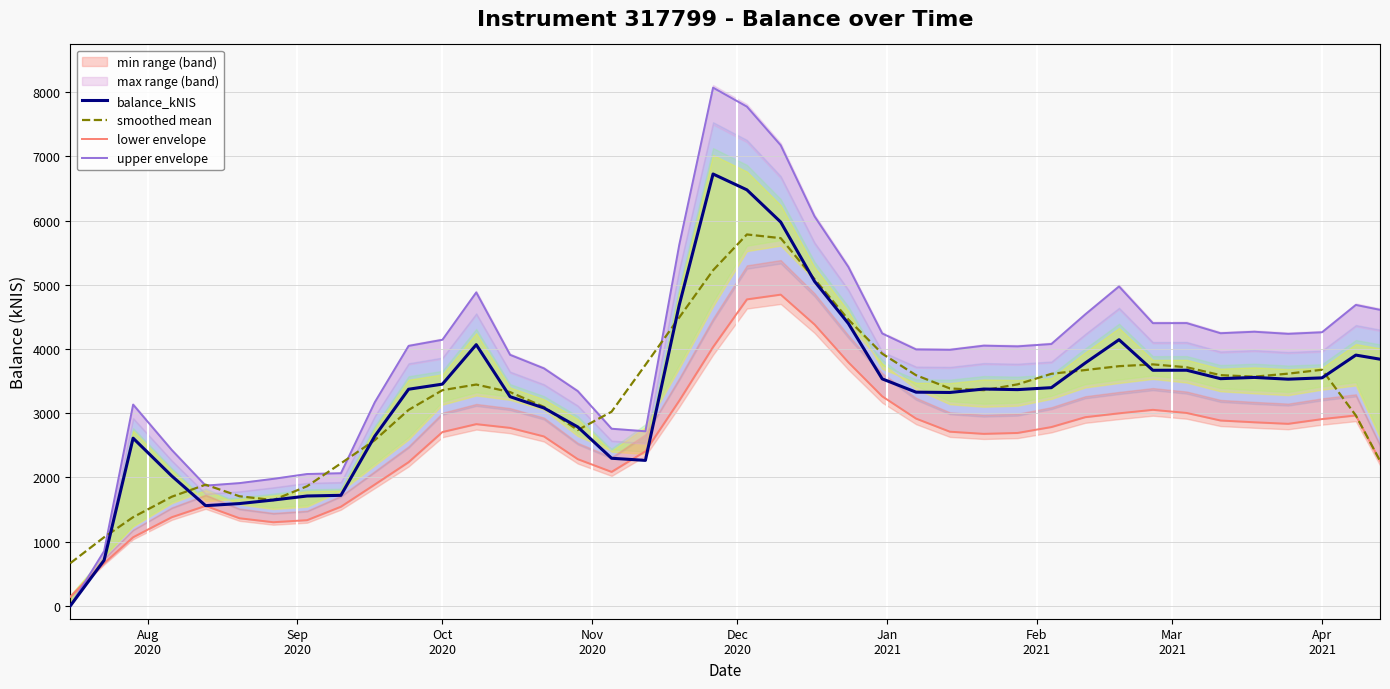

How many interior local peaks does the upper envelope series have?

8